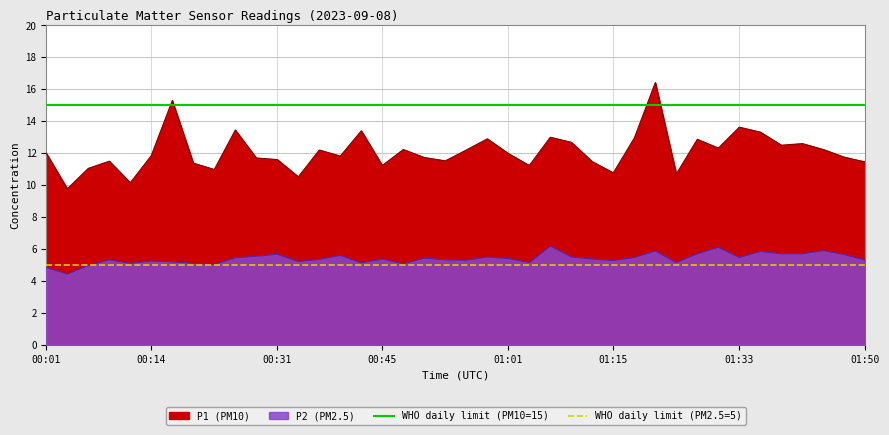

The value of WHO daily limit (PM2.5=5) at 00:14 is 5. True or false?

True